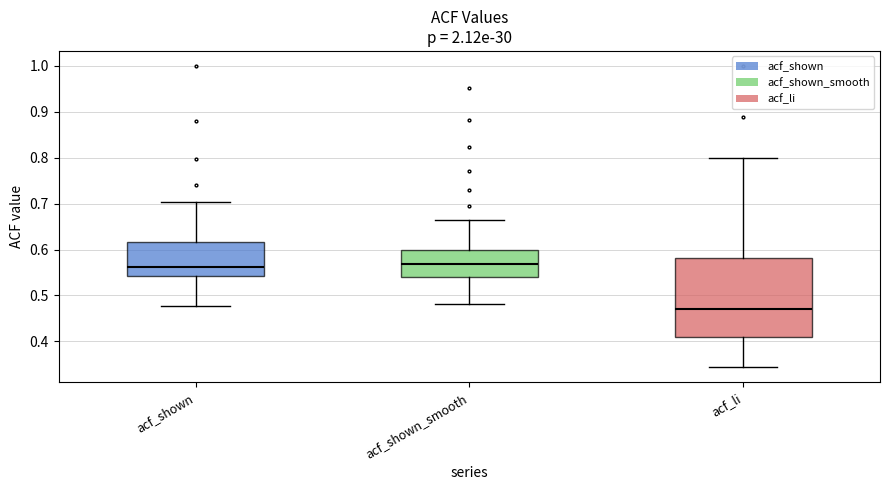

Reading left to right, transcribe this box plot: for each box, give where its median line is, the range the box spans, and where its two whiskers end, as read against the y-axis. The values are not printed on the chart, so give them approximately, as read against the axis.

acf_shown: median 0.56, box 0.54 to 0.62, whiskers 0.48 to 0.70
acf_shown_smooth: median 0.57, box 0.54 to 0.60, whiskers 0.48 to 0.67
acf_li: median 0.47, box 0.41 to 0.58, whiskers 0.34 to 0.80